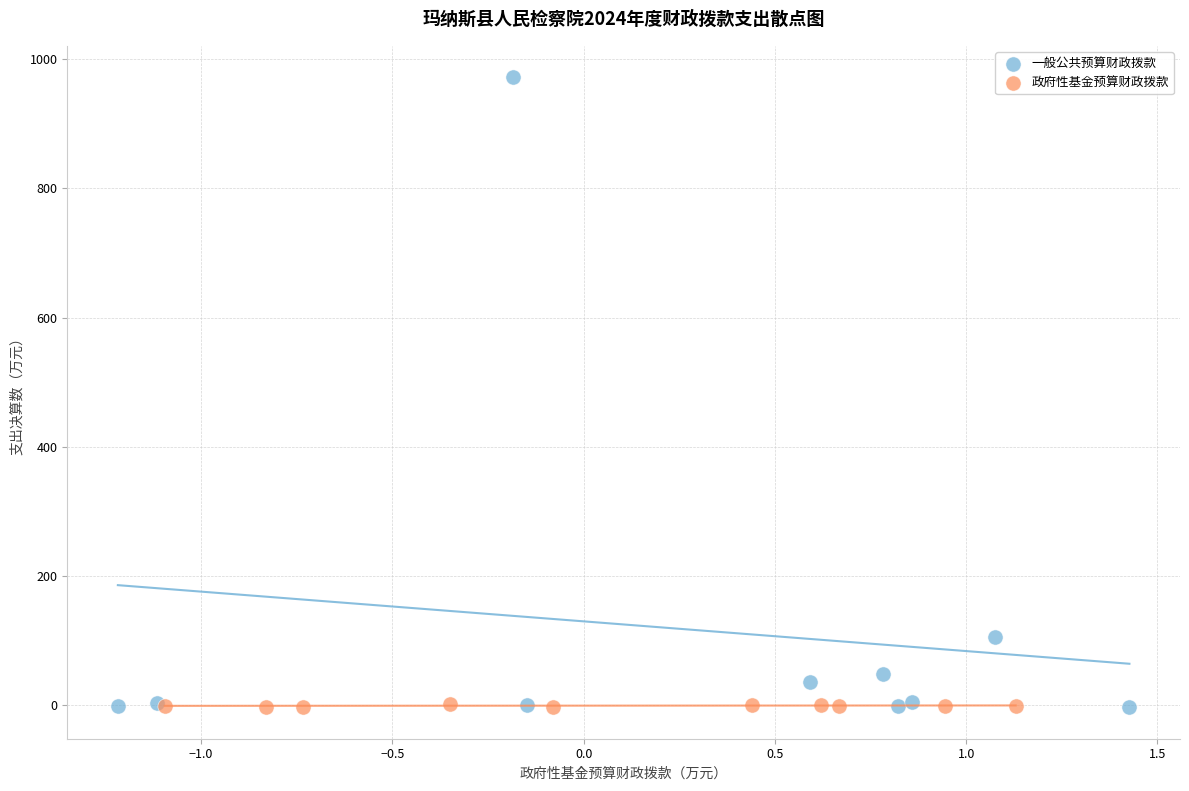

Which series has the largest Y range (max minus min)?

一般公共预算财政拨款